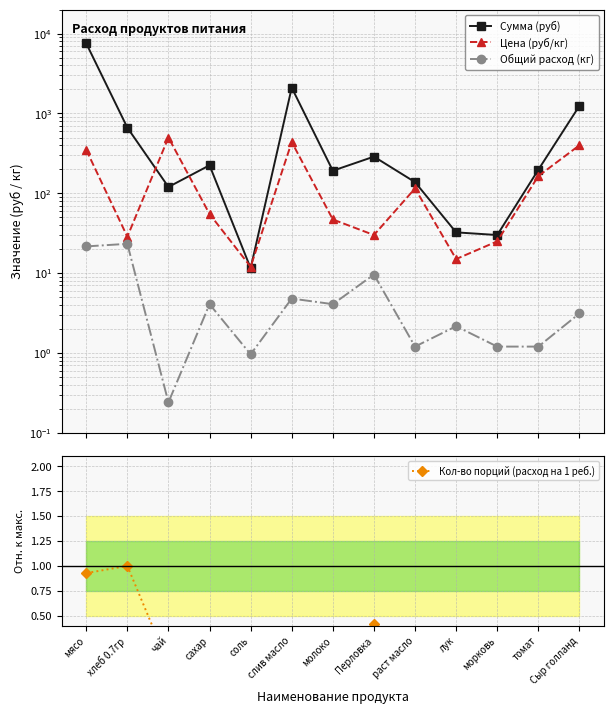

Does the chart display data point markers on the line(s)?

Yes